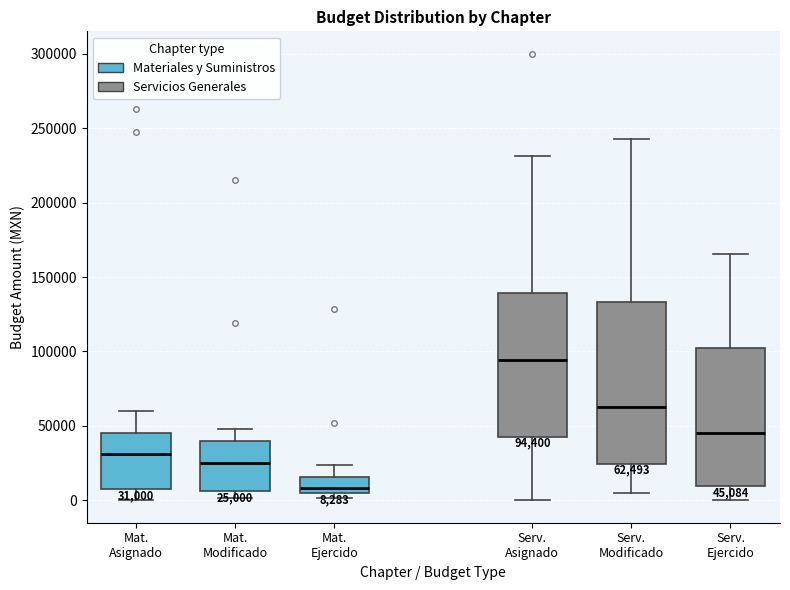

Which box's median line is the highest?

Serv. Asignado